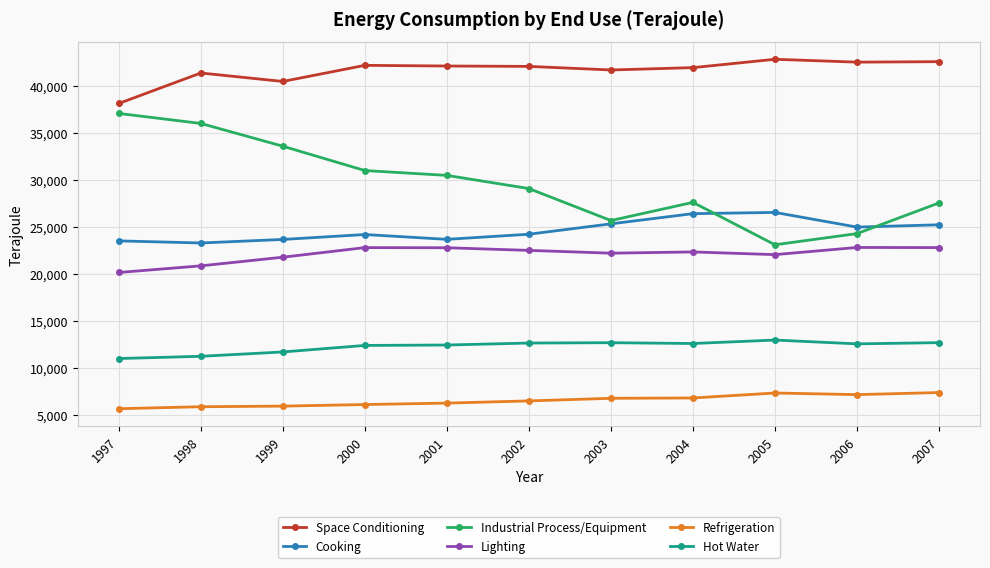

Which series has the widest spread of values?

Industrial Process/Equipment